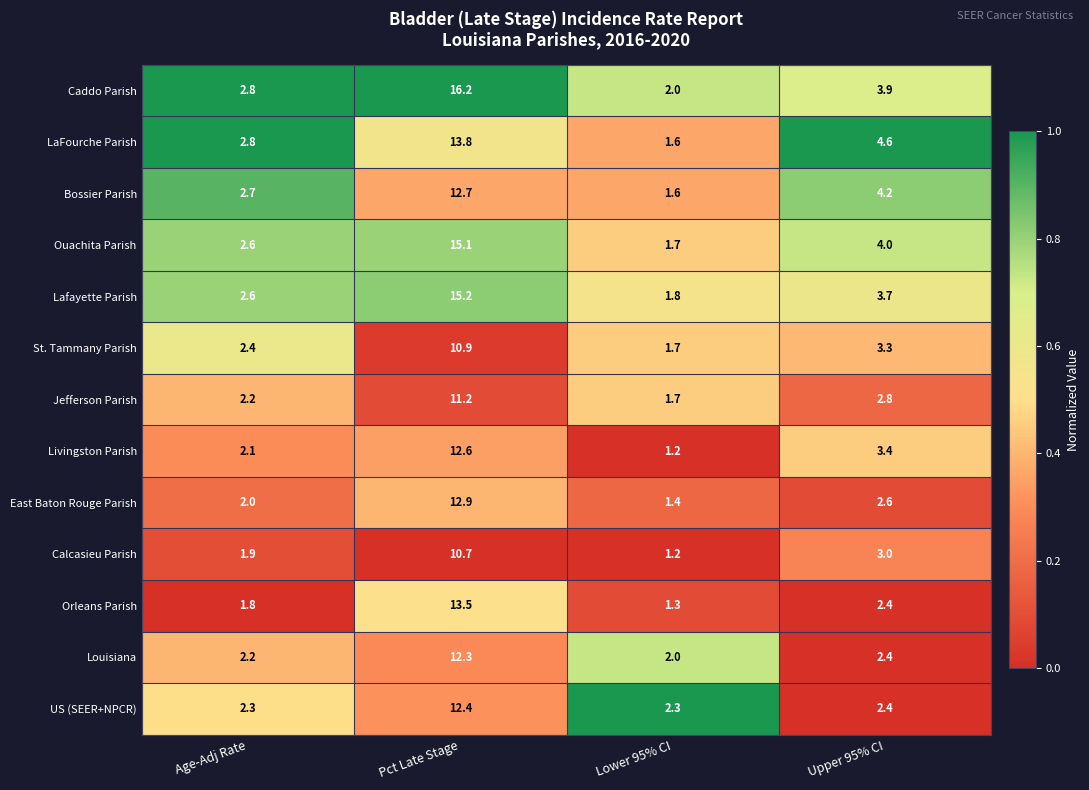

How many series are shown in this chart?

13